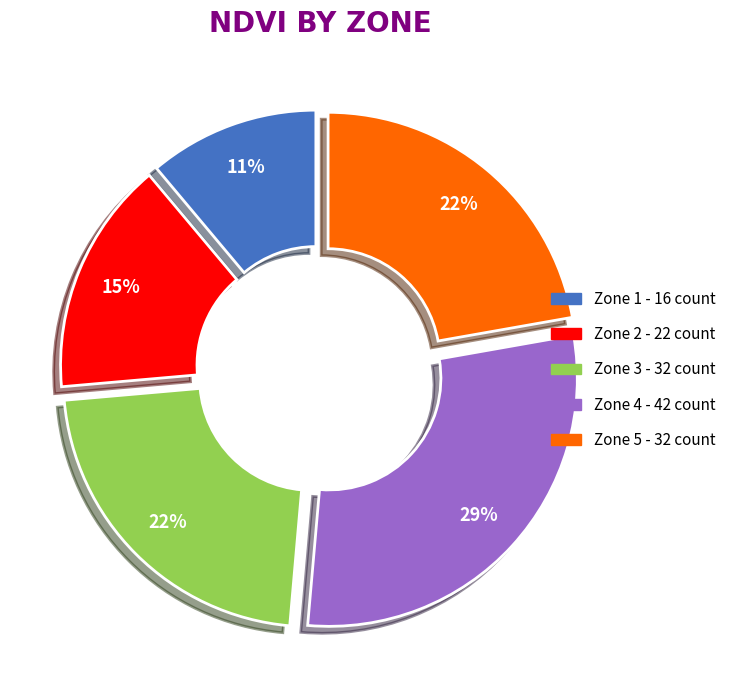

Is it true that Zone 3 is 22% of the pie?

True